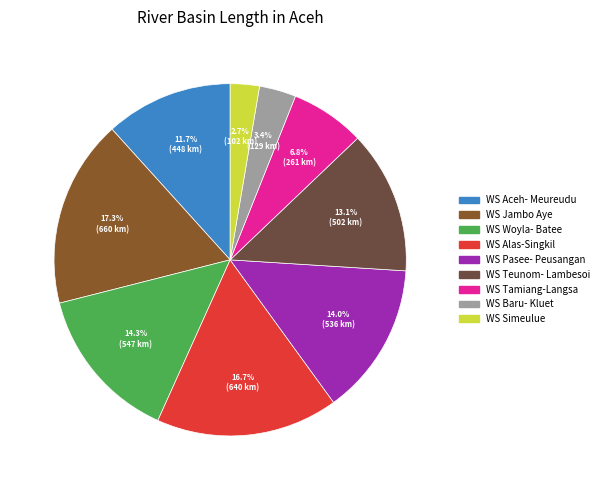

What percentage is the WS Woyla- Batee slice, to the nearest percent?

14%